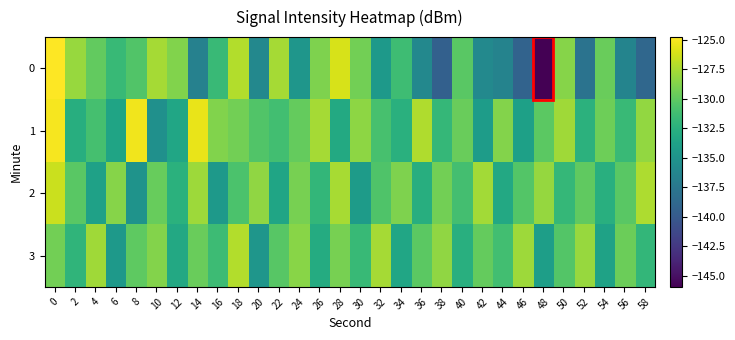

How many categories are shown in the chart?

30